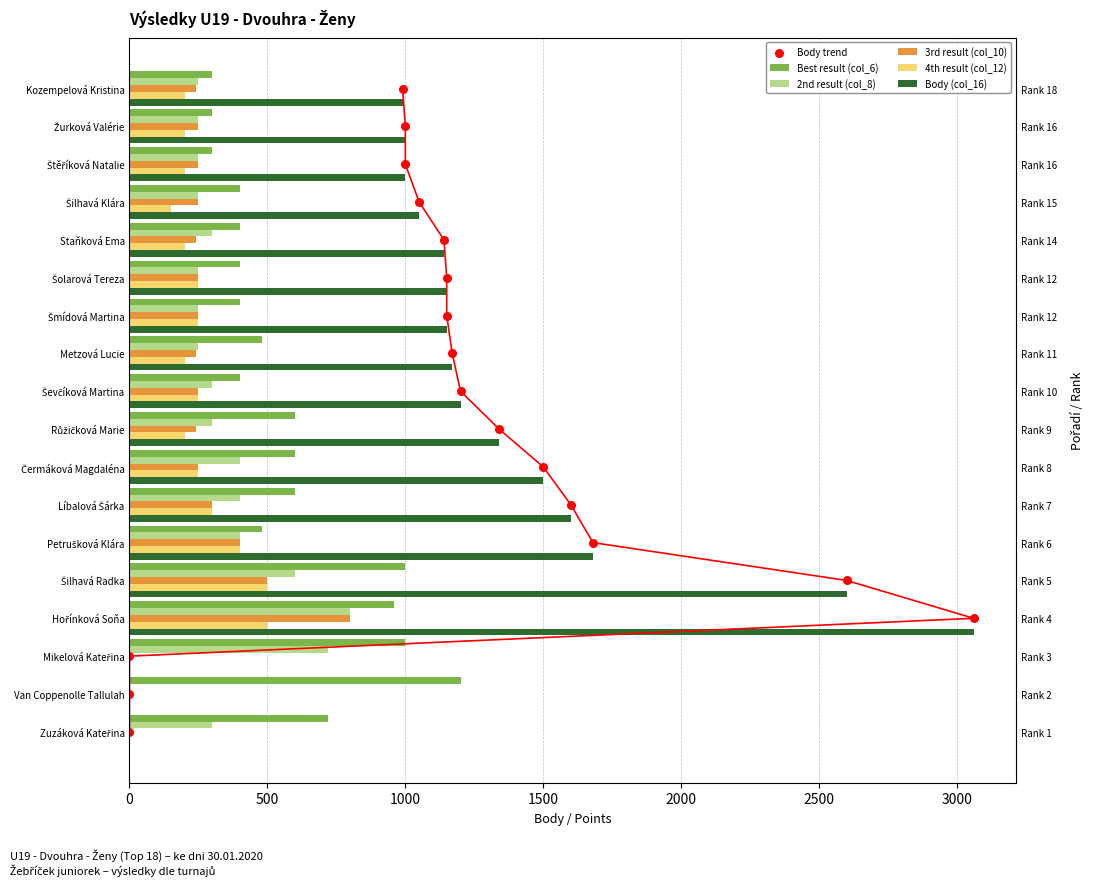

What are all the series names shown in the legend?

Best result (col_6), 2nd result (col_8), 3rd result (col_10), 4th result (col_12), Body (col_16), Body trend